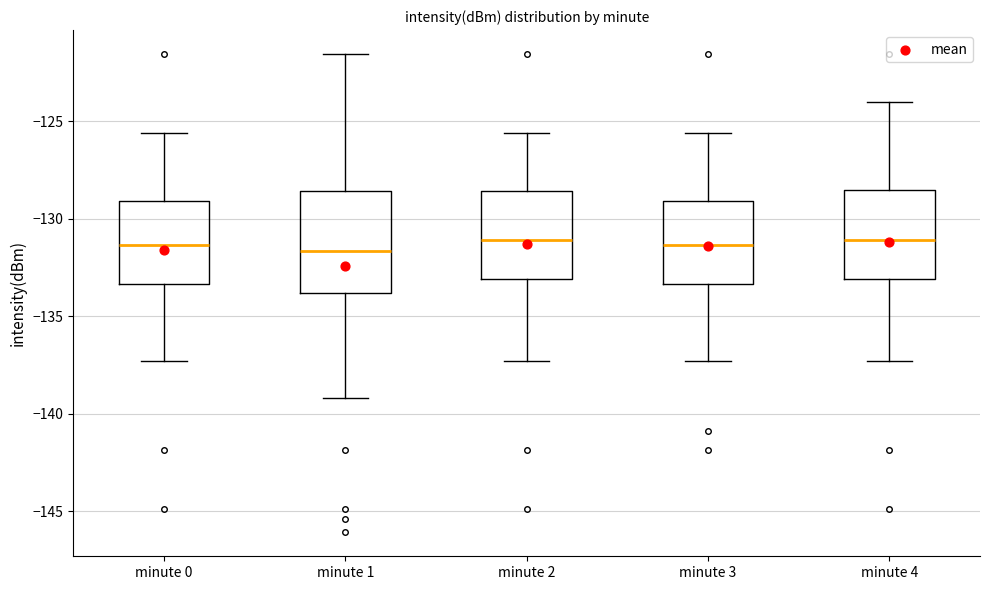

Reading left to right, transcribe this box plot: for each box, give where its median line is, the range the box spans, and where its two whiskers end, as read against the y-axis. The values are not printed on the chart, so give them approximately, as read against the axis.

minute 0: median -131.5, box -133.5 to -129.0, whiskers -137.5 to -125.5
minute 1: median -131.5, box -134.0 to -128.5, whiskers -139.0 to -121.5
minute 2: median -131.0, box -133.0 to -128.5, whiskers -137.5 to -125.5
minute 3: median -131.5, box -133.5 to -129.0, whiskers -137.5 to -125.5
minute 4: median -131.0, box -133.0 to -128.5, whiskers -137.5 to -124.0